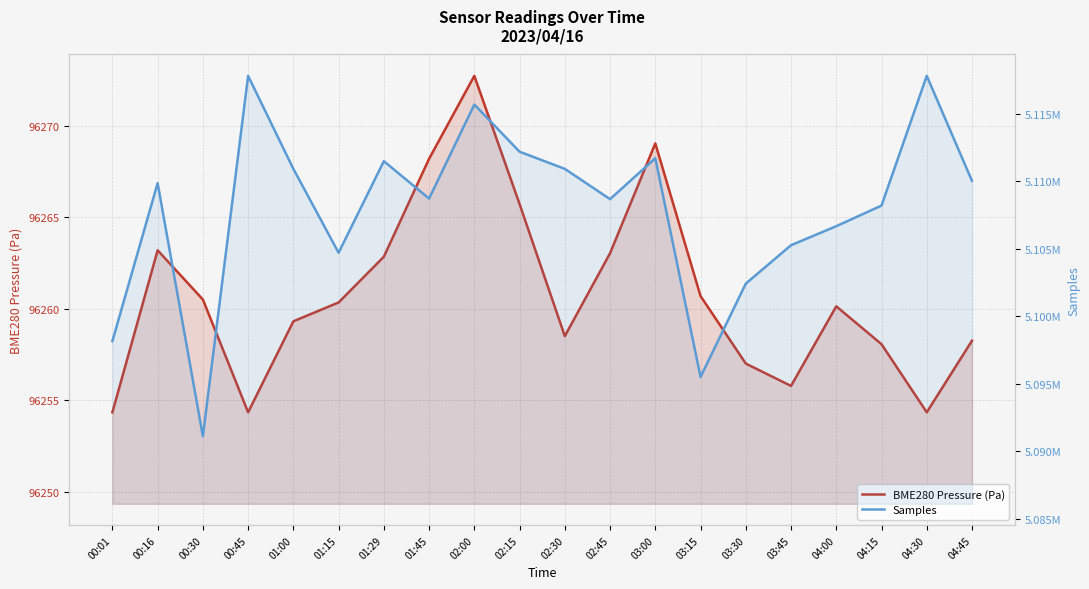

Reading left to right, extract all data points from this chart.

BME280 Pressure (Pa): 00:01=96254.3	00:16=96263.2	00:30=96260.5	00:45=96254.3	01:00=96259.3	01:15=96260.3	01:29=96262.8	01:45=96268.2	02:00=96272.7	02:15=96265.7	02:30=96258.5	02:45=96263.0	03:00=96269.0	03:15=96260.7	03:30=96257.0	03:45=96255.8	04:00=96260.1	04:15=96258.1	04:30=96254.3	04:45=96258.2
Samples: 00:01=5098163.0	00:16=5109850.0	00:30=5091124.0	00:45=5117787.0	01:00=5110908.0	01:15=5104699.0	01:29=5111476.0	01:45=5108709.0	02:00=5115665.0	02:15=5112176.0	02:30=5110907.0	02:45=5108665.0	03:00=5111692.0	03:15=5095508.0	03:30=5102412.0	03:45=5105257.0	04:00=5106665.0	04:15=5108189.0	04:30=5117787.0	04:45=5110017.0